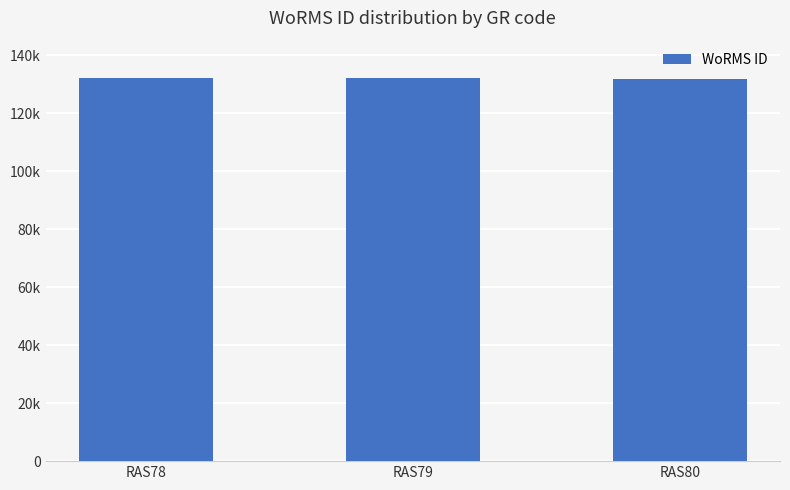

Rank the categories by value from highest to lowest.

RAS79, RAS78, RAS80